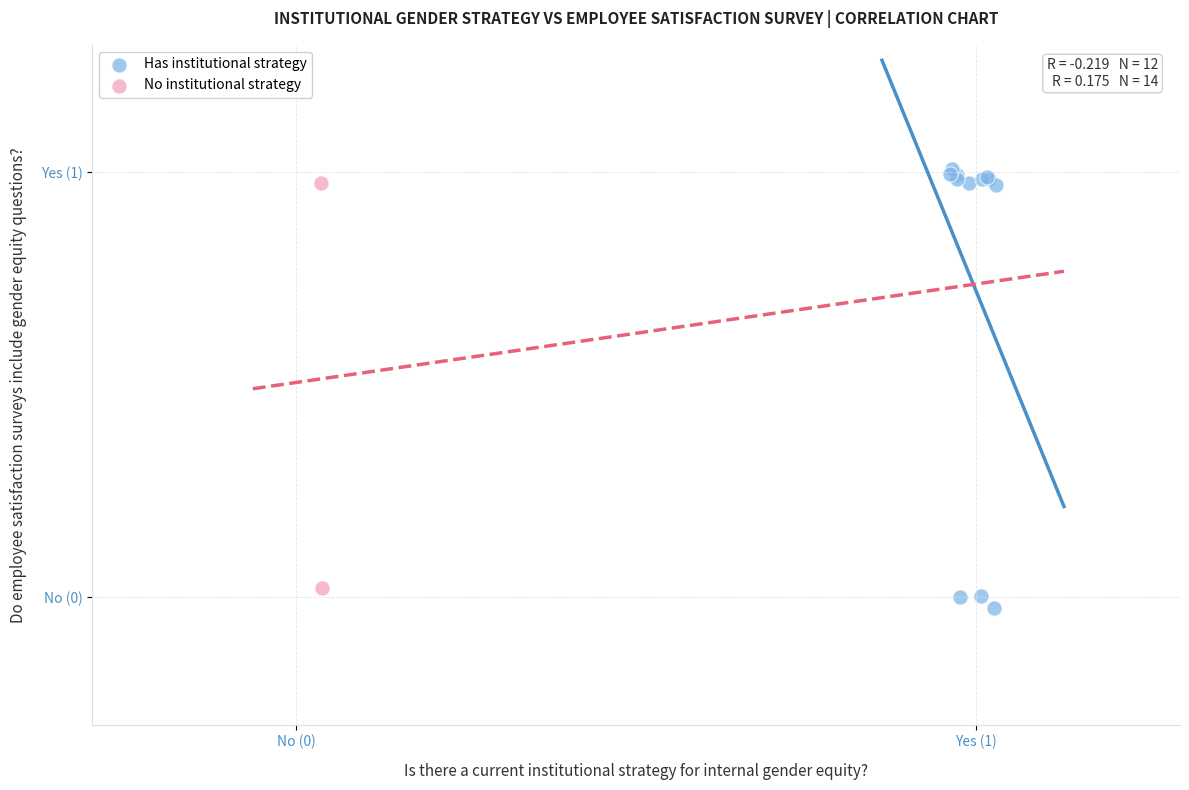

What are all the series names shown in the legend?

Has institutional strategy, No institutional strategy